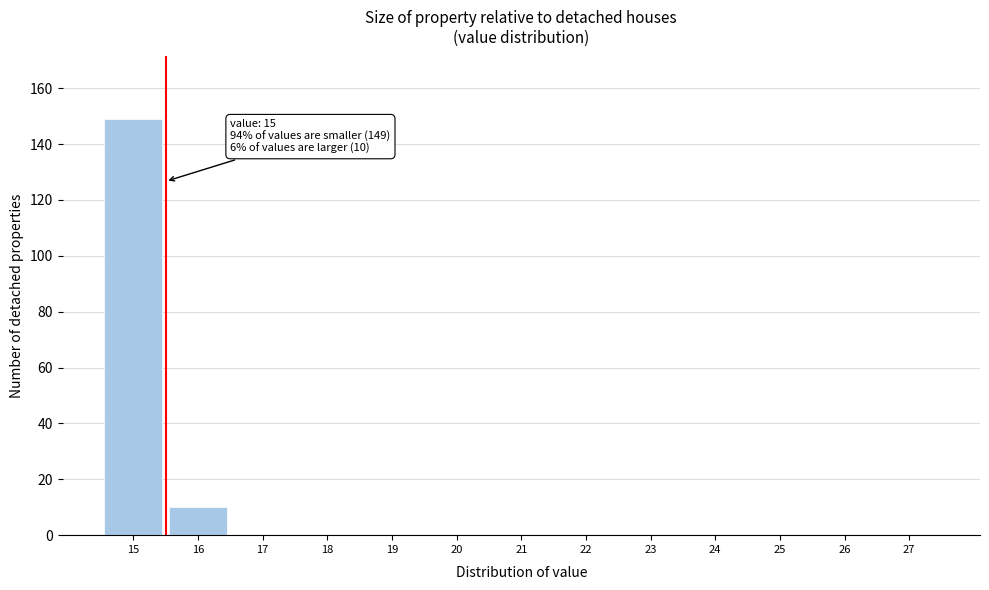

Over which range of the x-axis is the bar tallest?

14.5 to 15.5